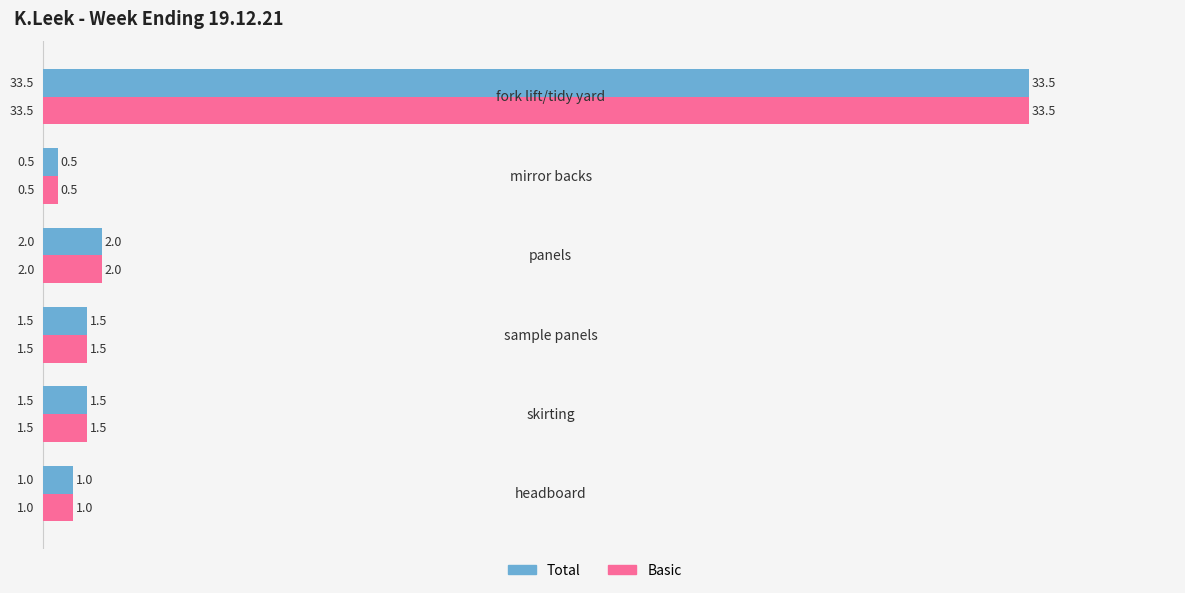

What is the difference between the maximum and minimum values in the Total series?

33.0